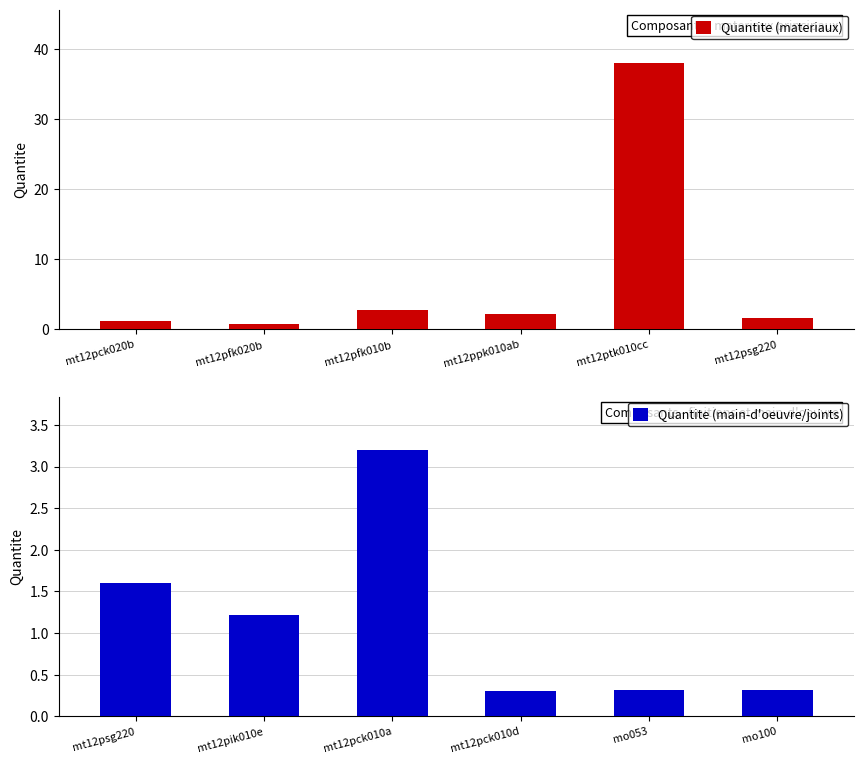

What is the difference between the second highest and minimum values in the Quantite (main-d'oeuvre/joints) series?

1.3